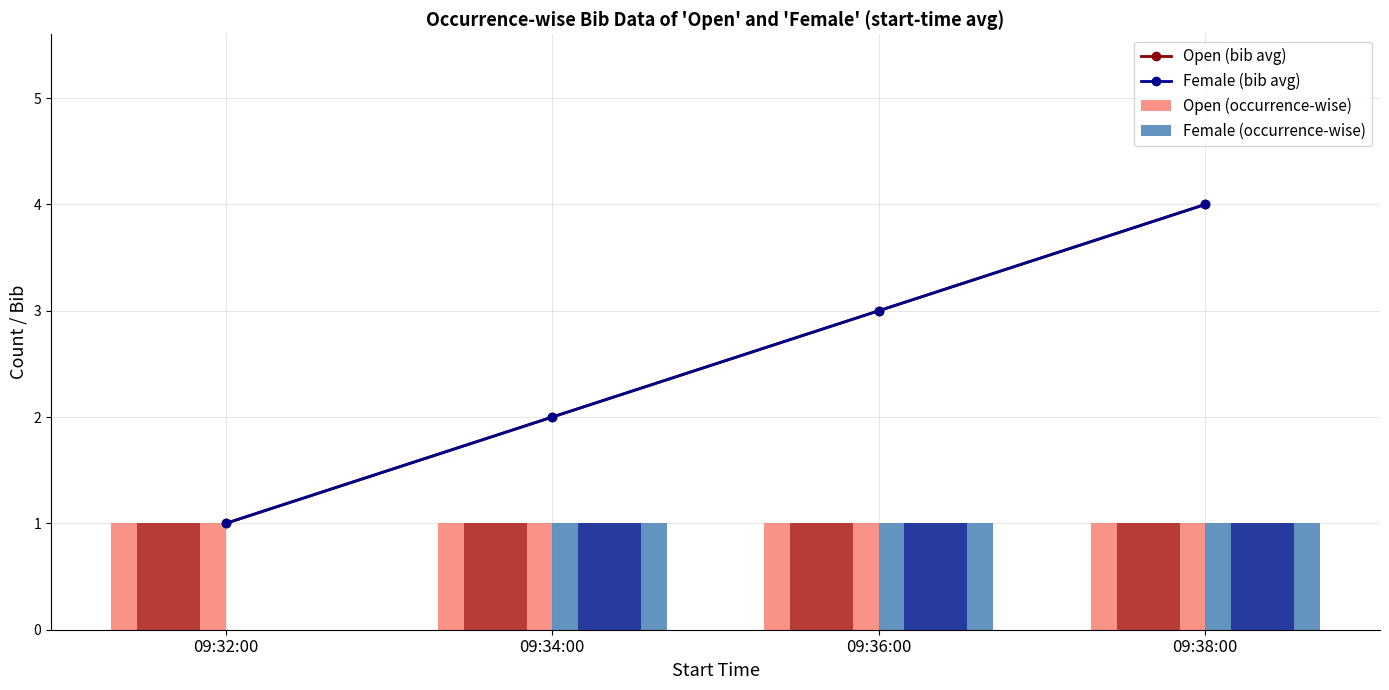

How many values in the Female (bib avg) series exceed 3?

1